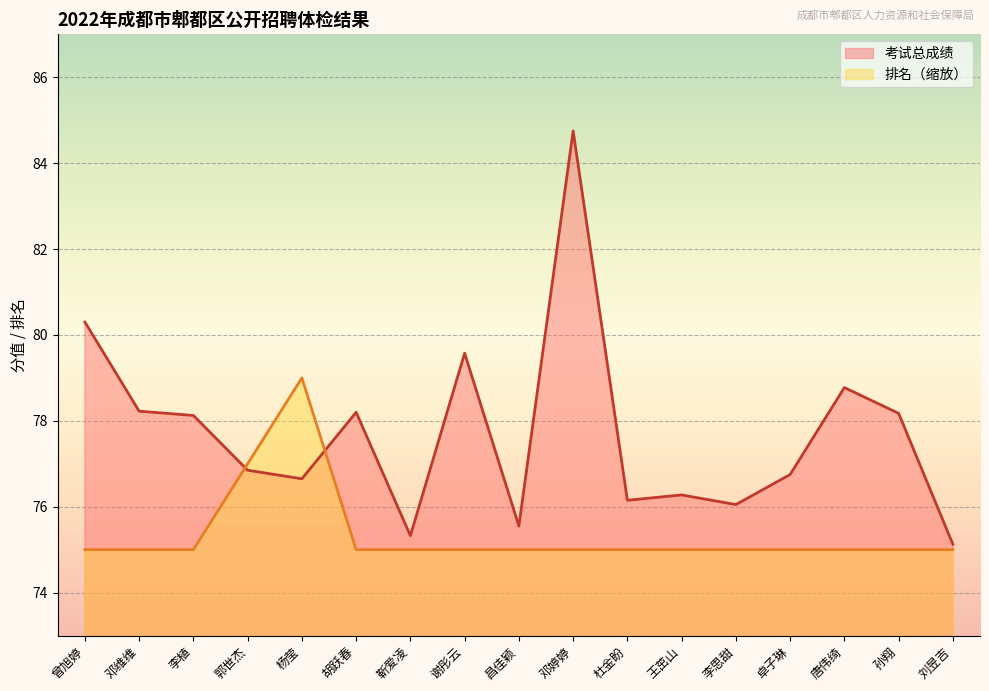

After their last crossing, which series has the higher values: 考试总成绩 or 排名?

考试总成绩